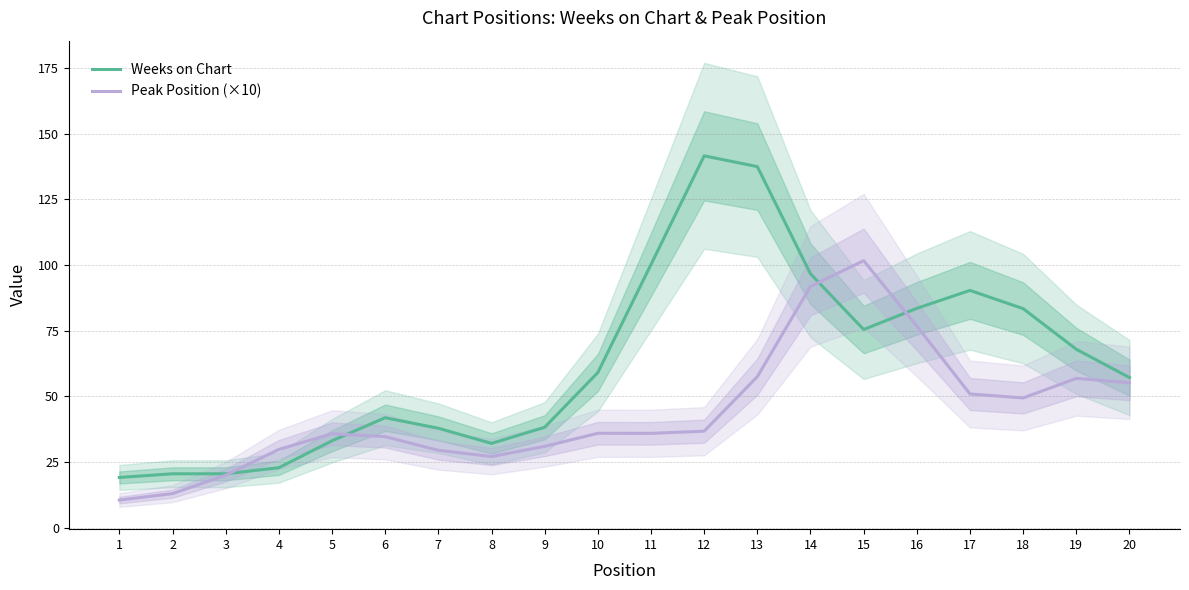

List the series in order of their overall mean, highest first.

Weeks on Chart, Peak Position (×10)